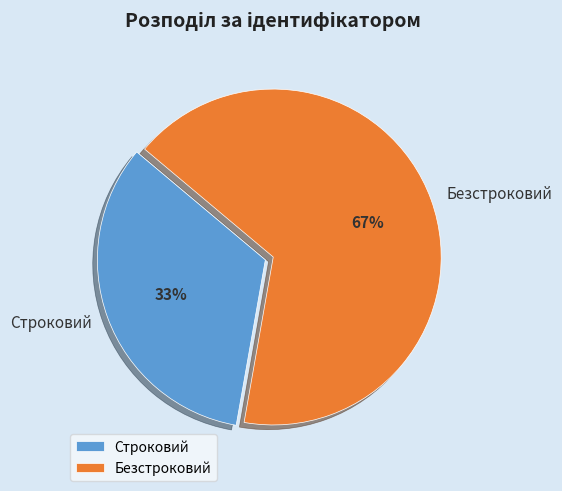

True or false: Строковий accounts for 48% of the total.

False